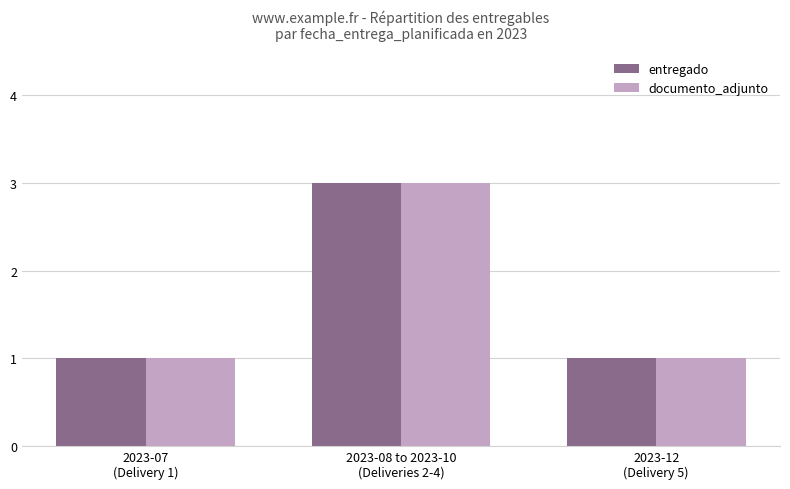

What is the value of the entregado bar at the 1st from the left?

1